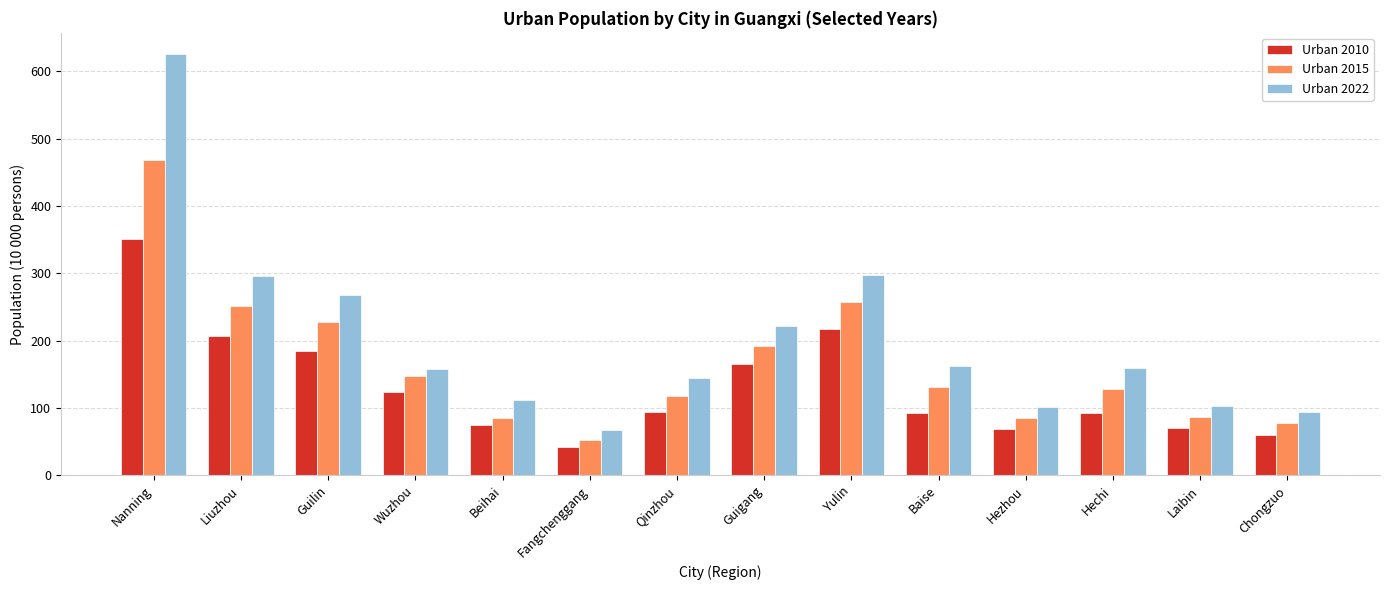

What is the value of the Urban 2010 bar at the 3rd from the left?

184.3